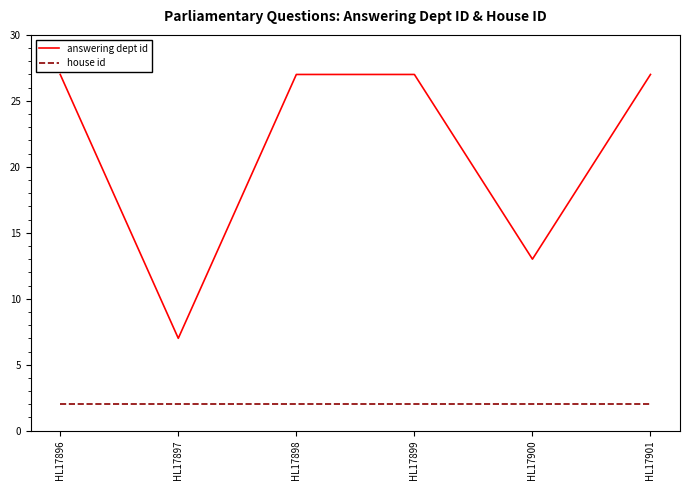

What are all the series names shown in the legend?

answering dept id, house id